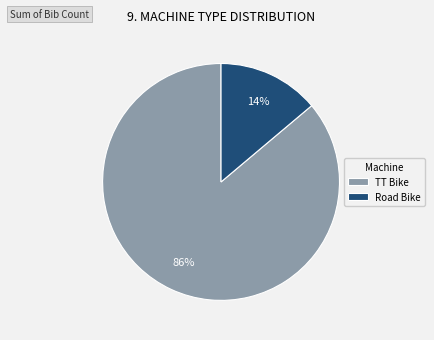

How many segments does this pie chart have?

2